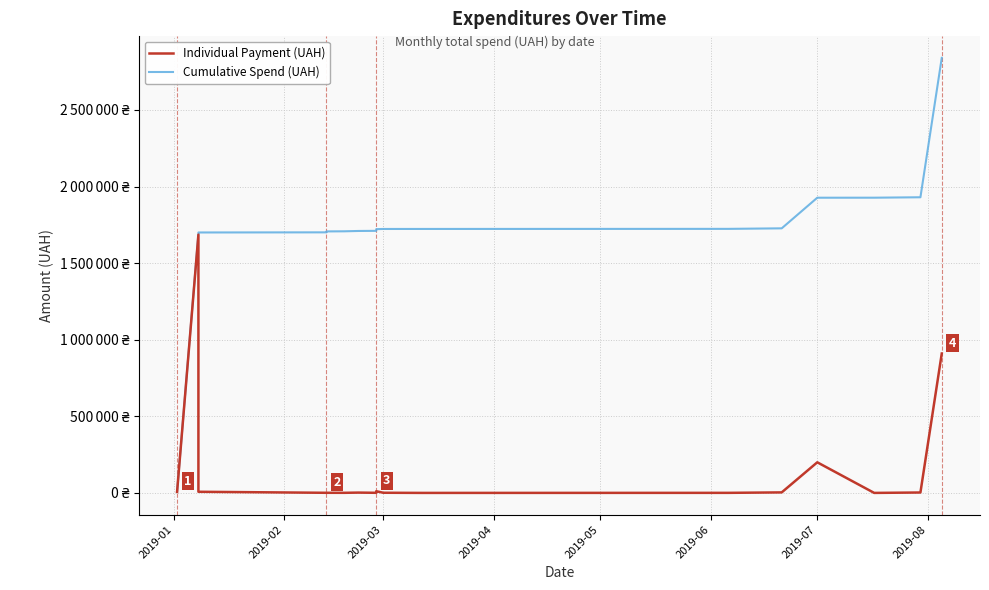

What is the value of the Individual Payment (UAH) point at the 9th from the left?

865.0